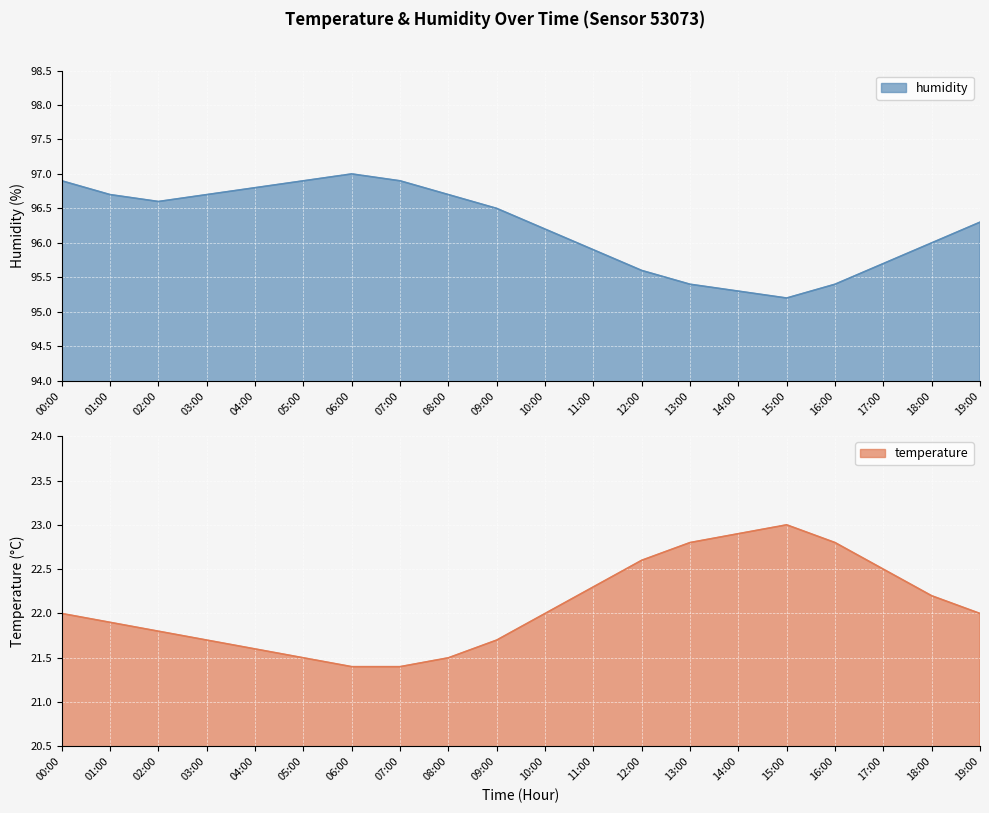

At 02:00, list the series in order from largest to smallest.

humidity, temperature